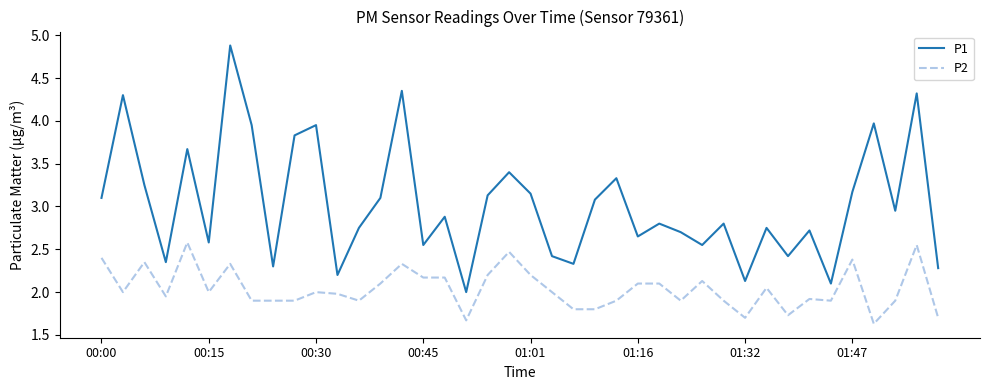

What is the maximum value for P1?

4.9